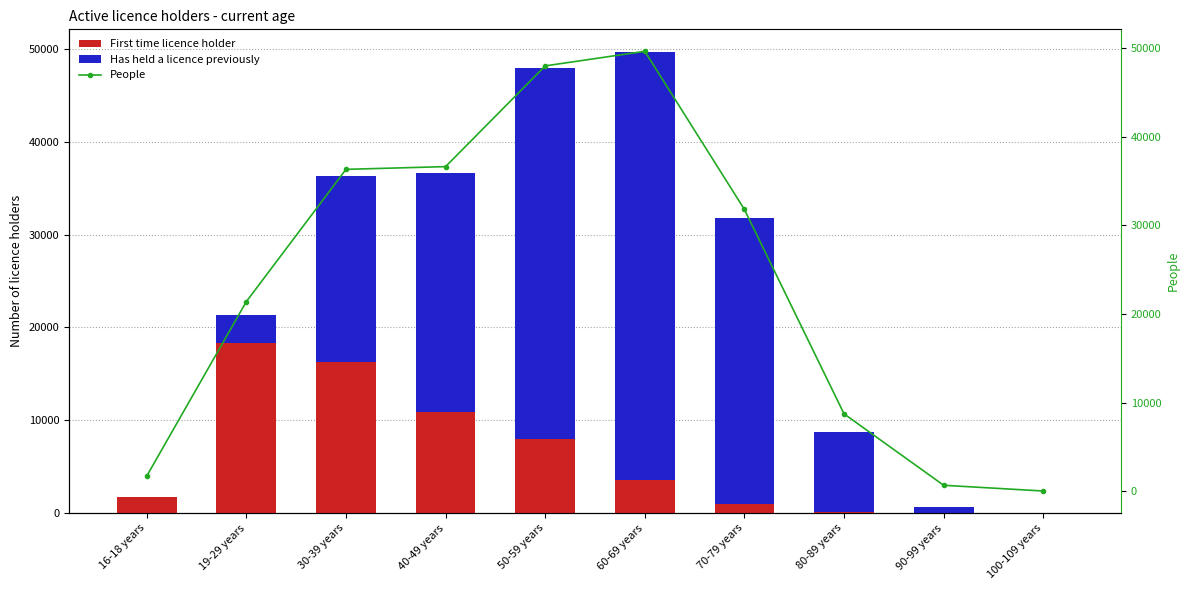

Rank the series at 16-18 years from lowest to highest value.

Has held a licence previously, First time licence holder, People